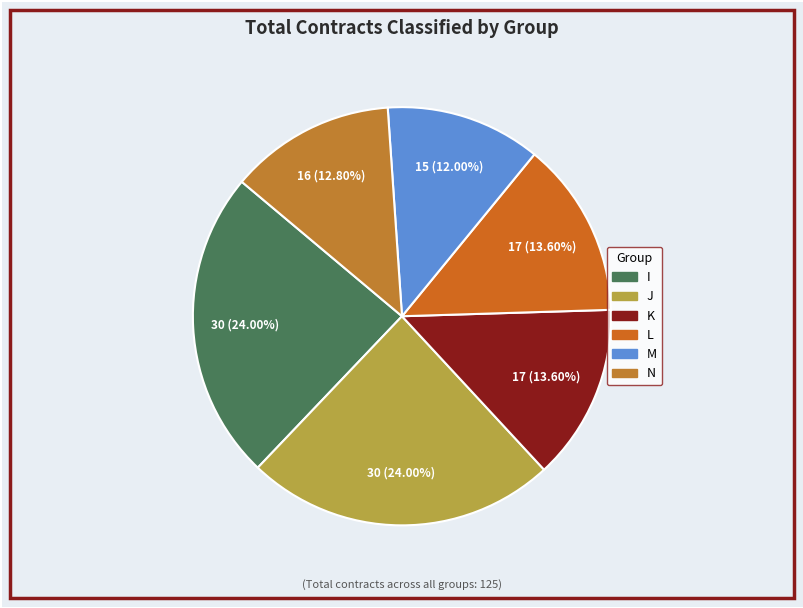

How many segments does this pie chart have?

6